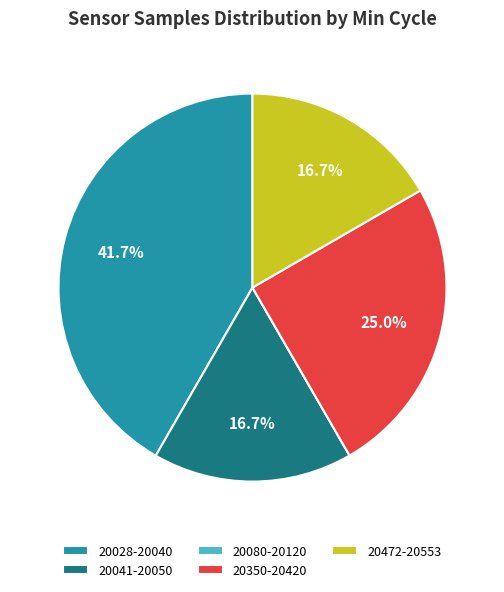

What is the largest slice in the pie chart?

20028-20040